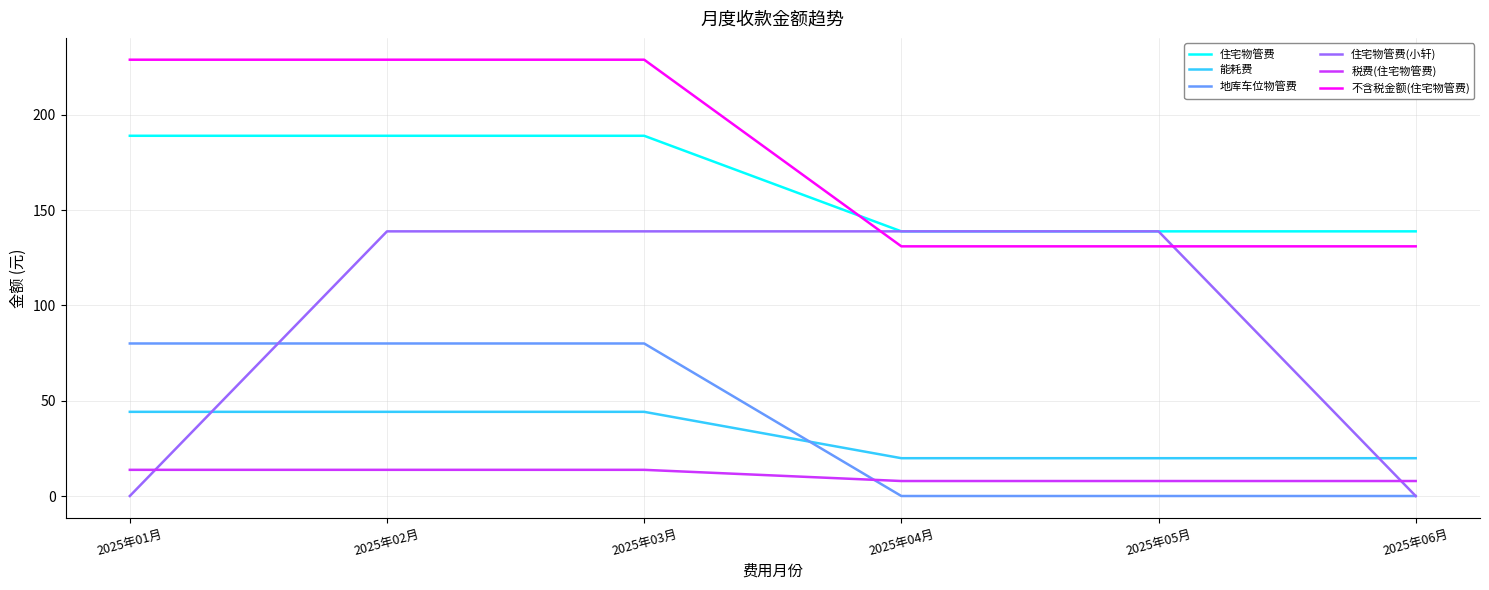

How many intersections are there between 地库车位物管费 and 税费(住宅物管费)?

1